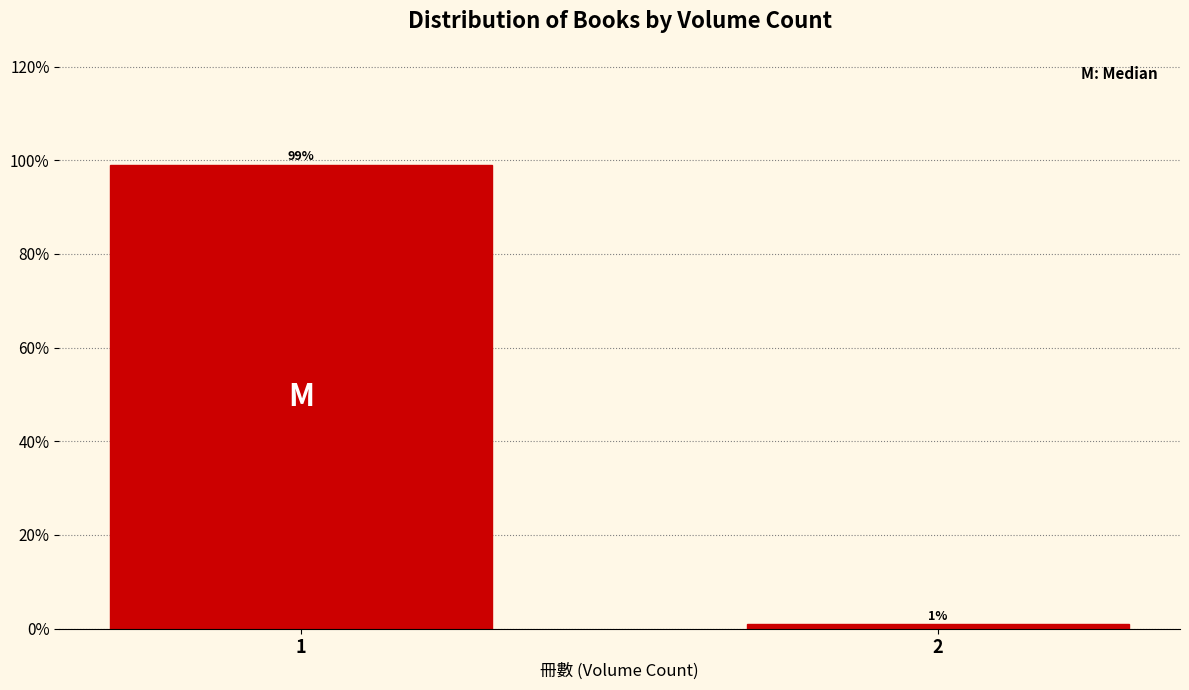

Reading left to right, extract all data points from this chart.

99.0	1.0